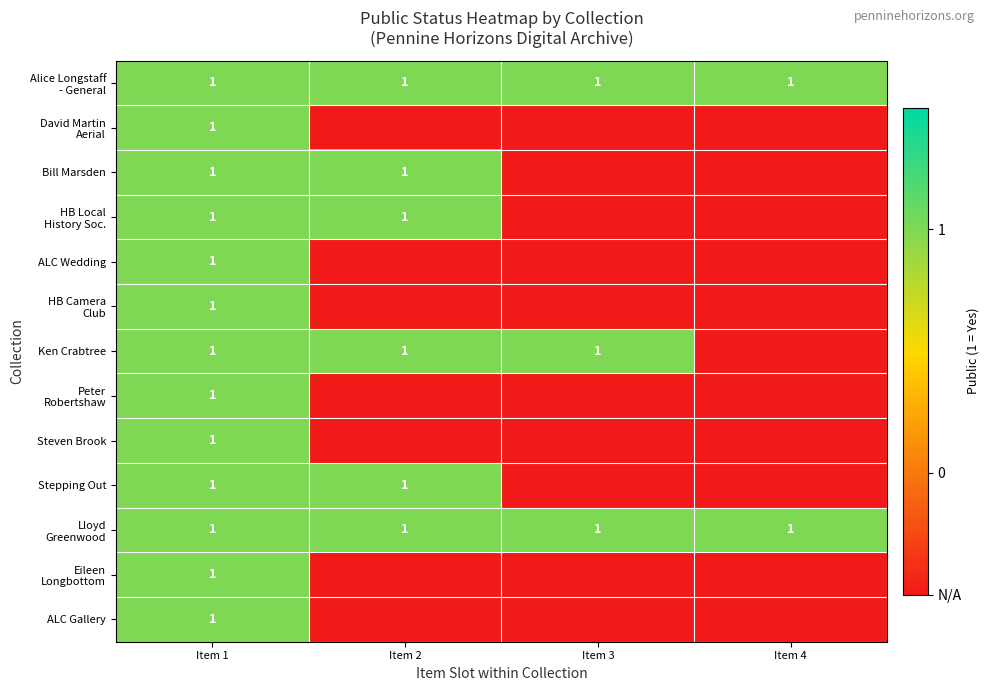

What is the total value across all series at Item 1?

13.0